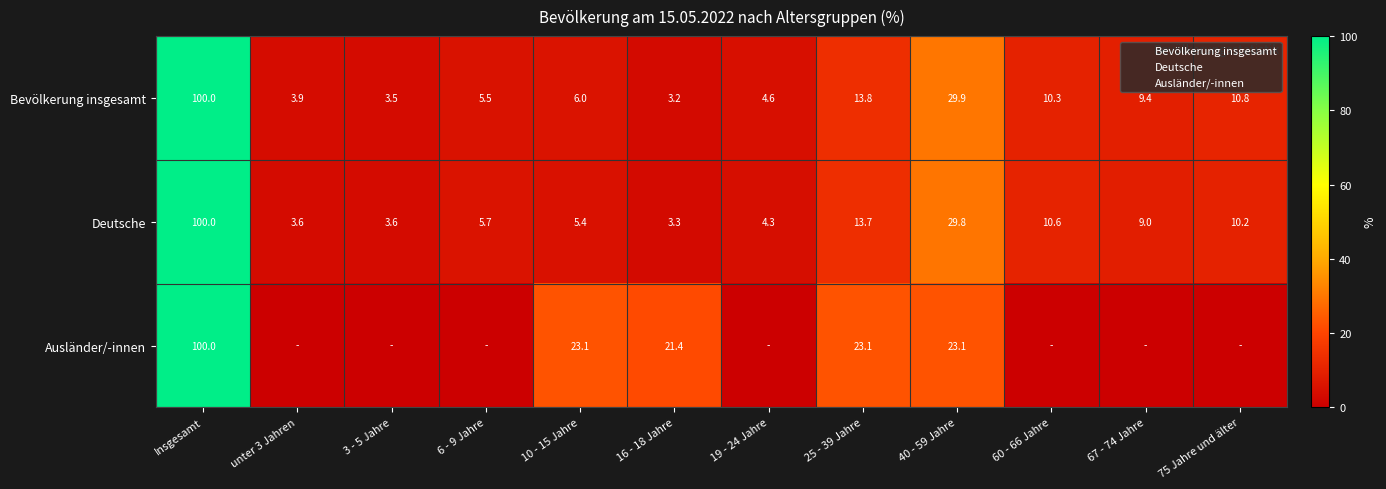

What is the difference between the maximum and minimum values in the Bevölkerung insgesamt series?

96.8